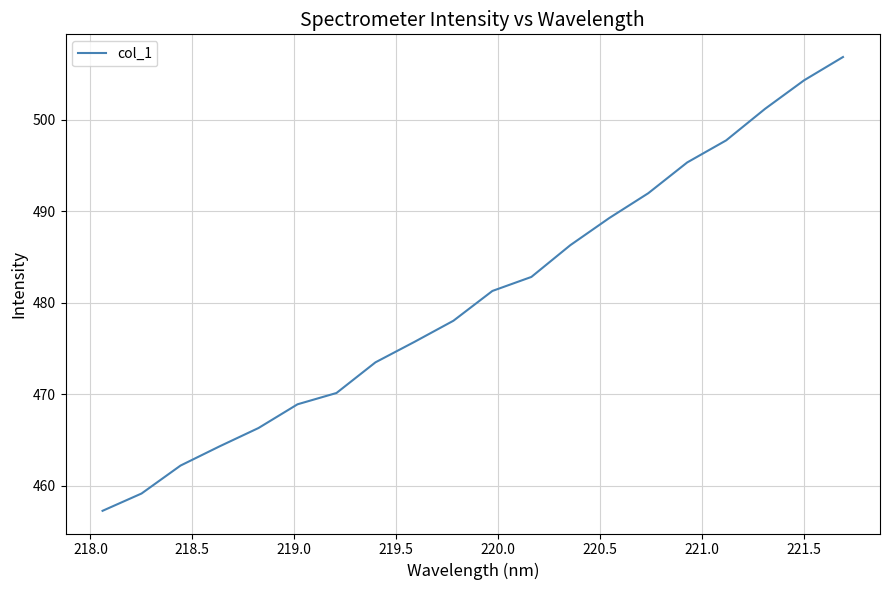

What is the difference between the maximum and minimum values?

49.6